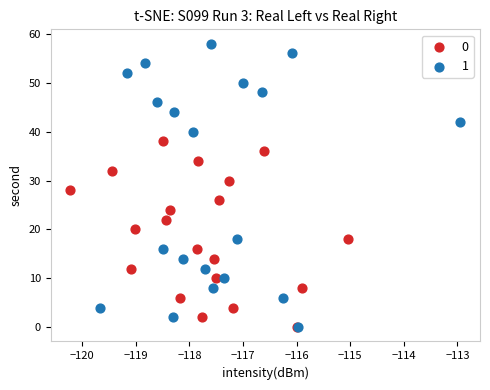

Which series has the largest Y range (max minus min)?

1